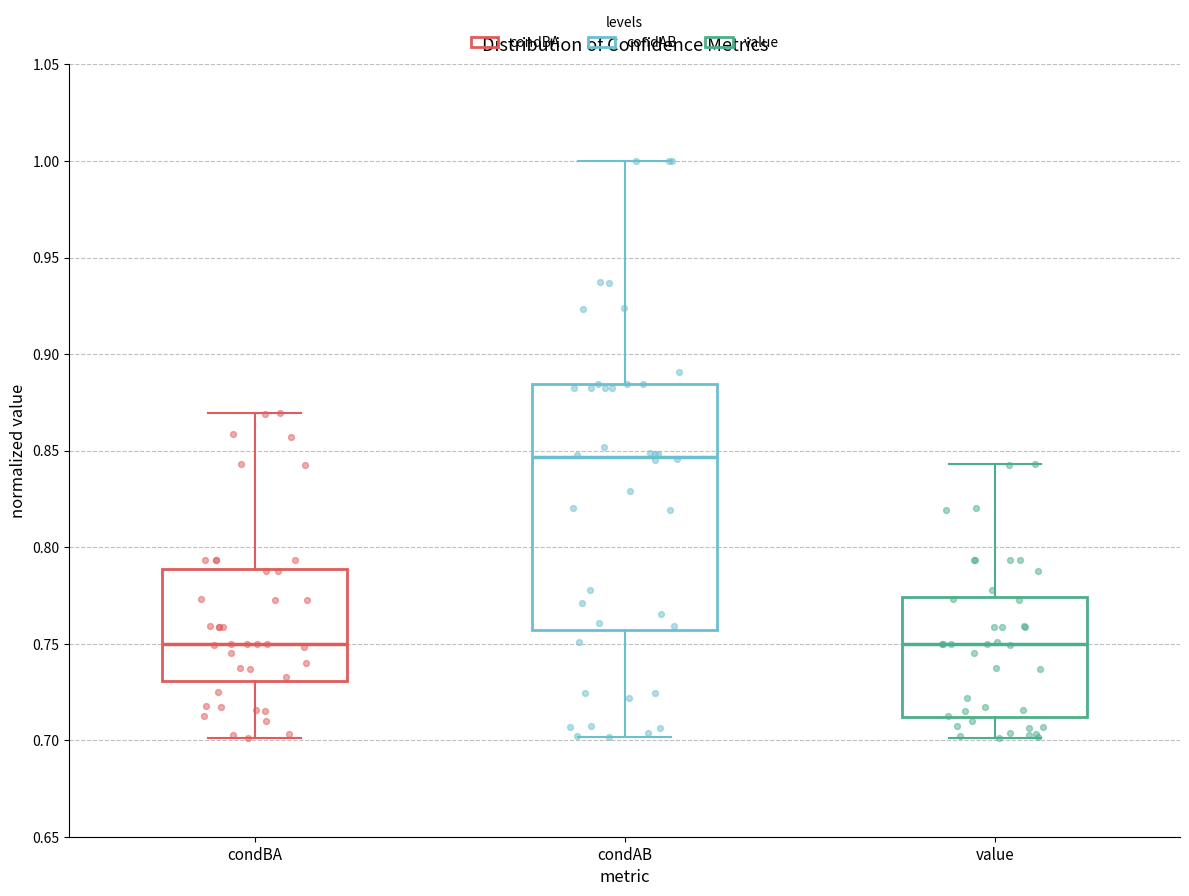

Reading left to right, read every box against the y-axis: the position of its median line, the range the box covers, and the ends of its whiskers. The values are not printed on the chart, so give them approximately, as read against the axis.

condBA: median 0.750, box 0.730 to 0.790, whiskers 0.700 to 0.870
condAB: median 0.845, box 0.755 to 0.885, whiskers 0.700 to 1.000
value: median 0.750, box 0.710 to 0.775, whiskers 0.700 to 0.845